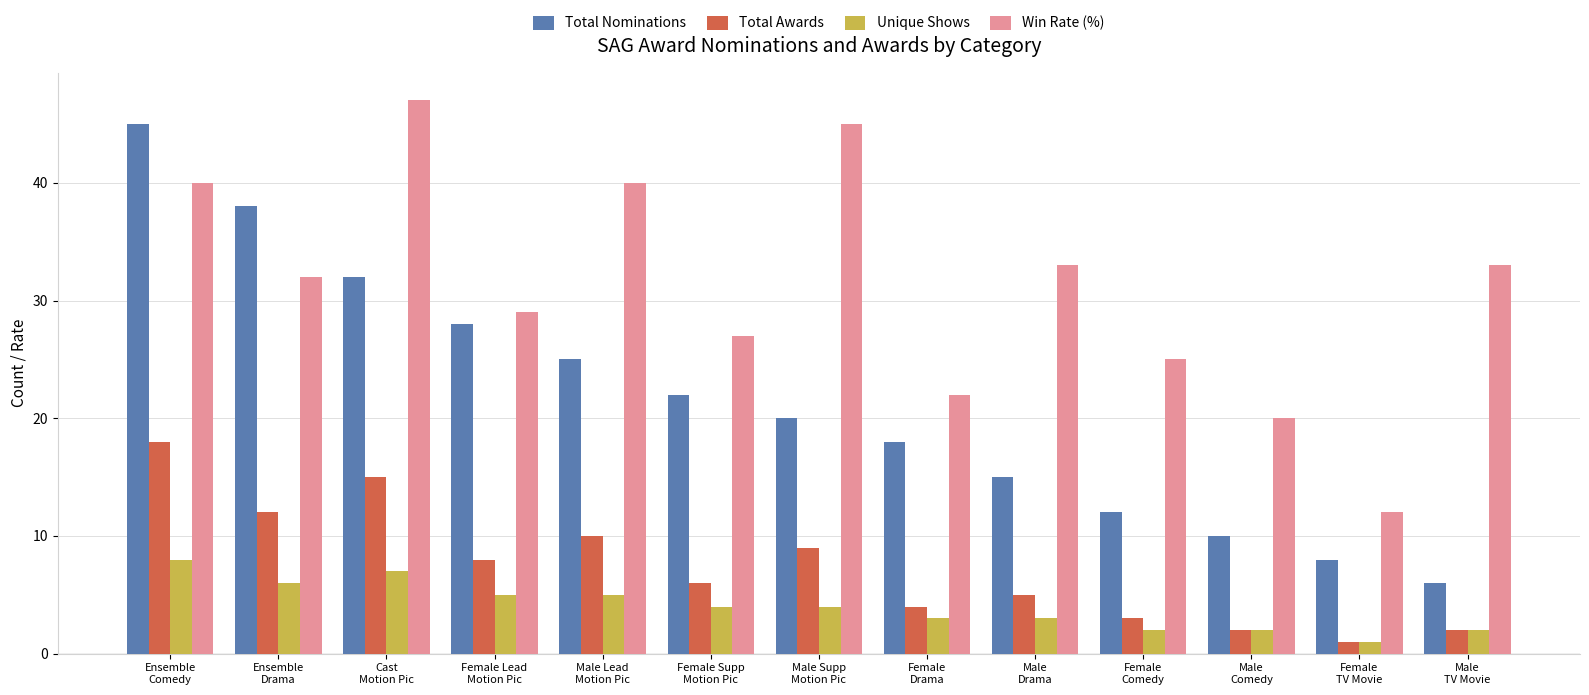

At which category does the chart reach its peak across all series?

Cast
Motion Pic